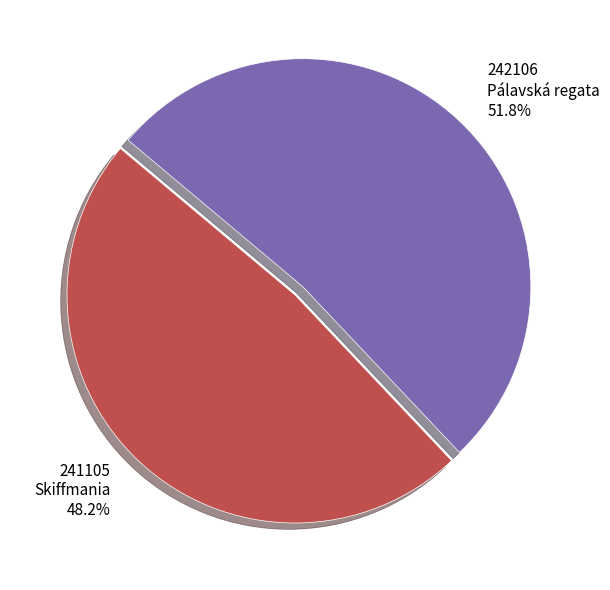

Do 242106 Pálavská regata and 241105 Skiffmania together represent more than half of the pie?

Yes